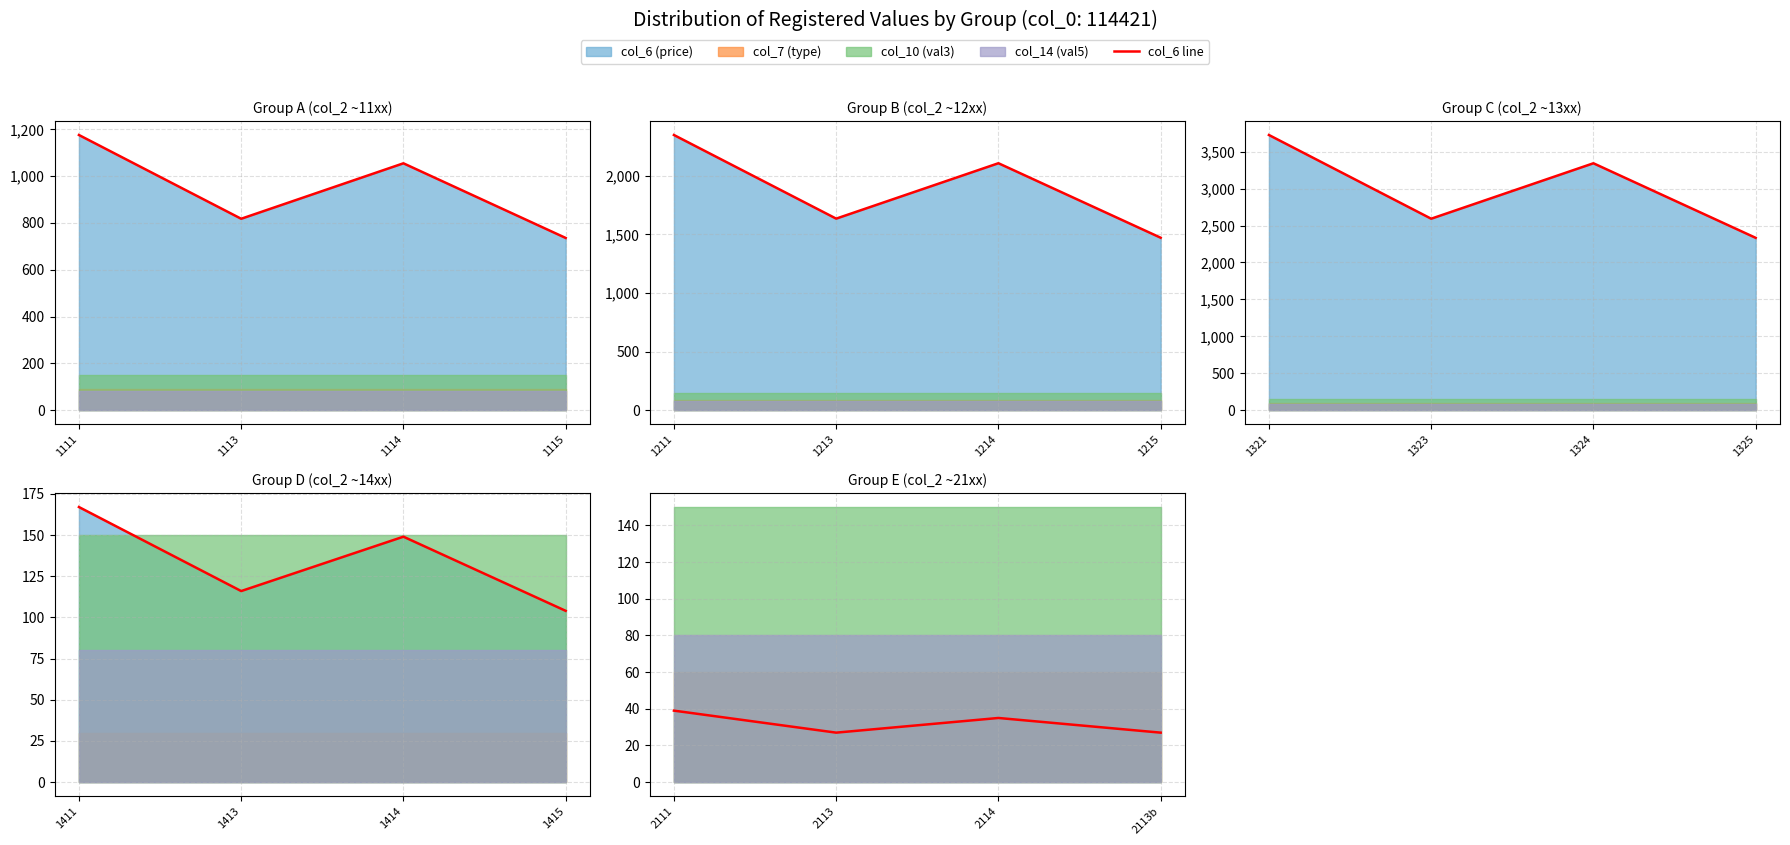

Between 2113 and 2114, which is larger?

2114